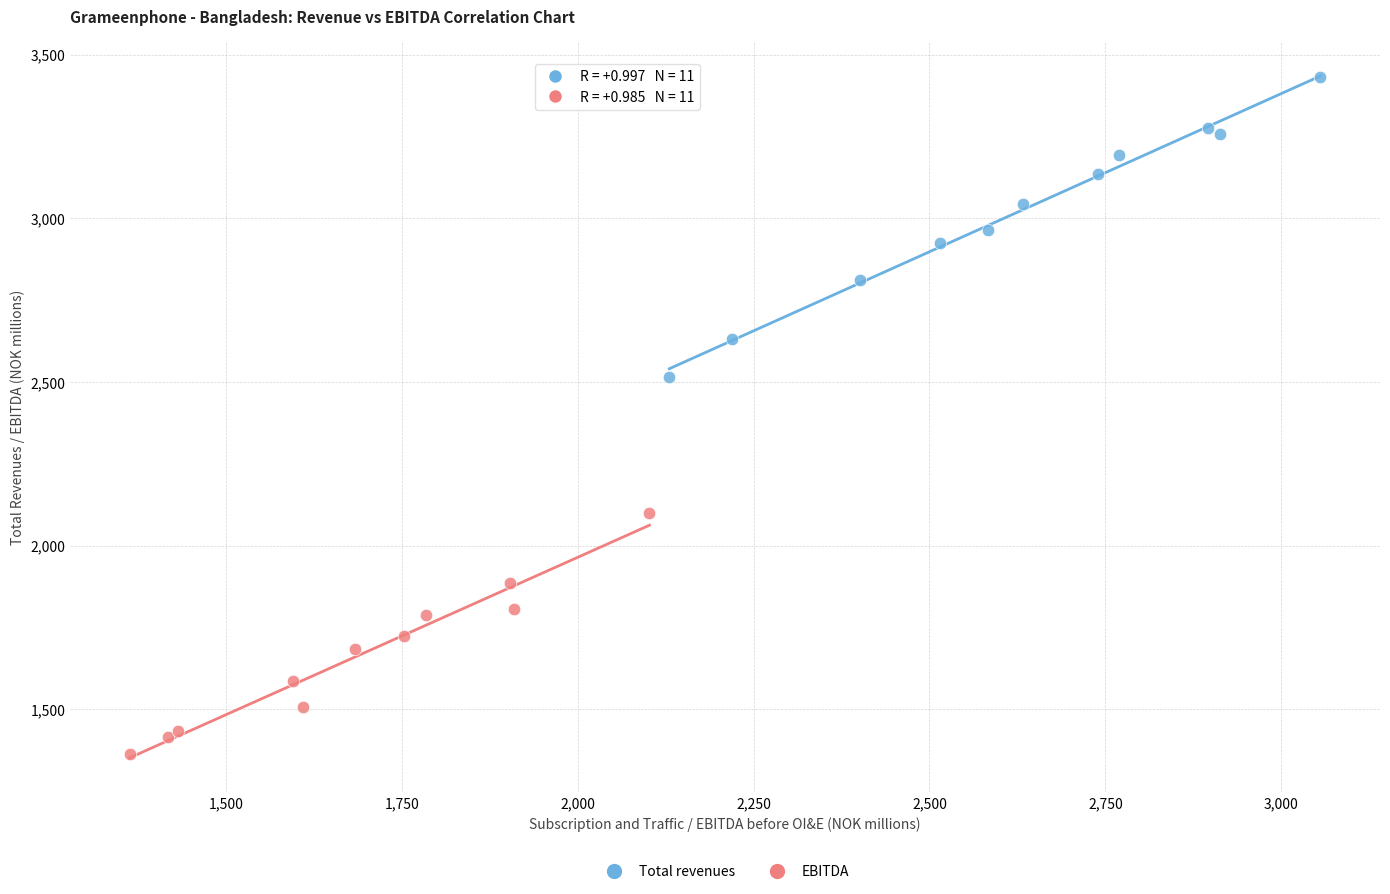

What are all the series names shown in the legend?

Total revenues, EBITDA